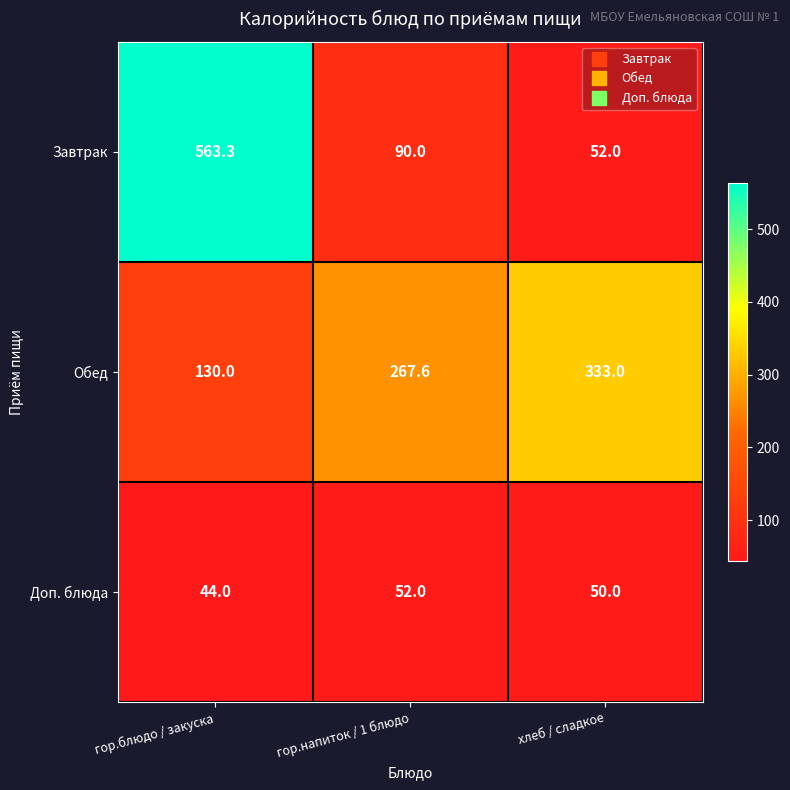

At which label does Завтрак reach its peak?

гор.блюдо / закуска